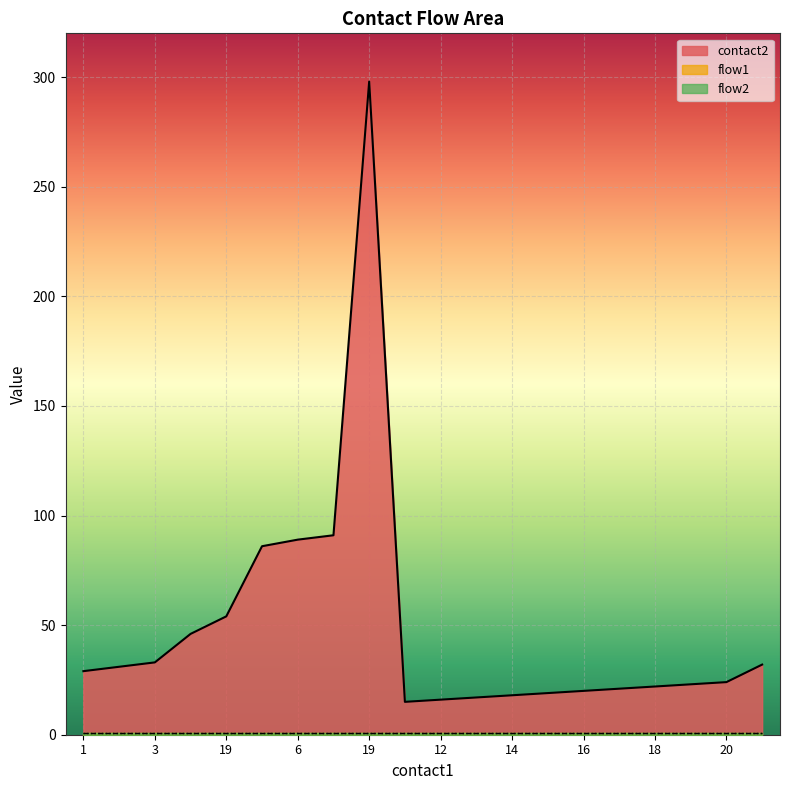

What is the difference between the highest and lowest values at 19?

53